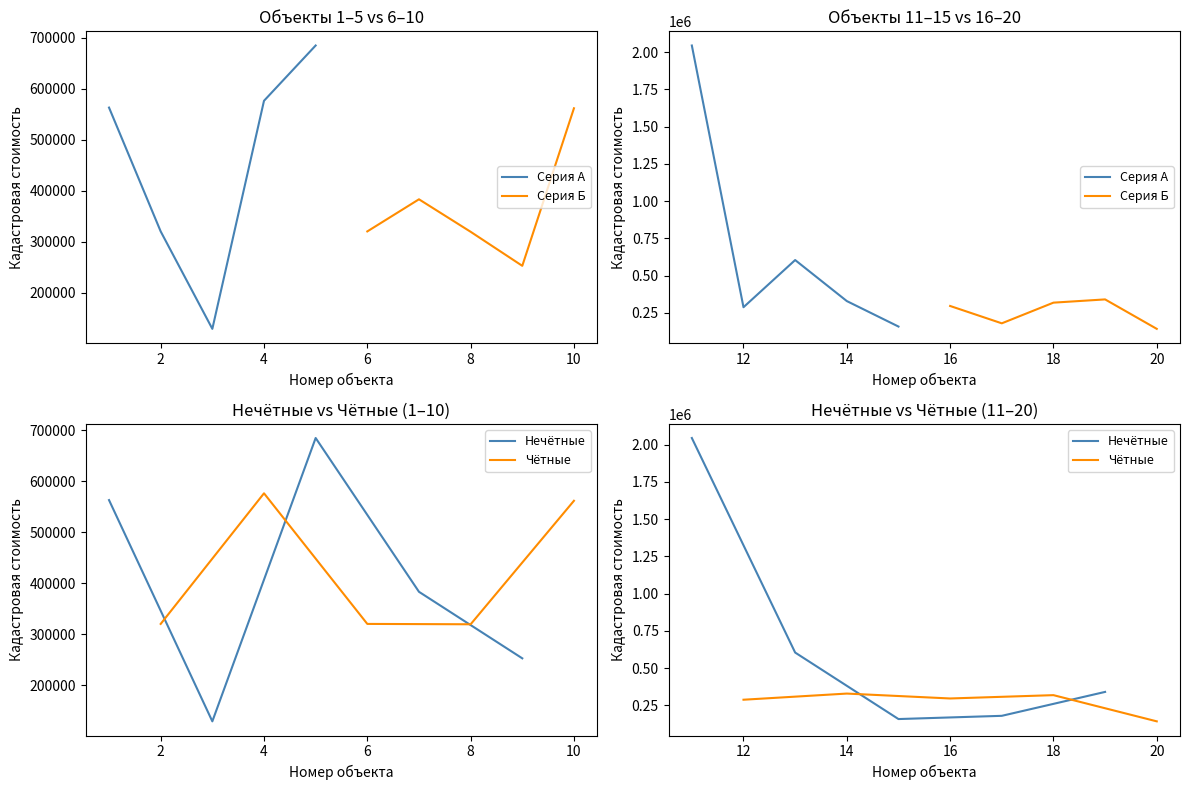

How many data points in Серия Б are less than 296143?

2